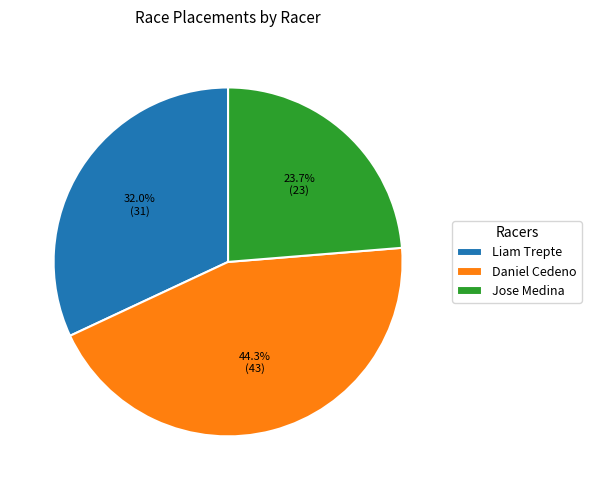

Does Liam Trepte account for over 50% of the chart?

No